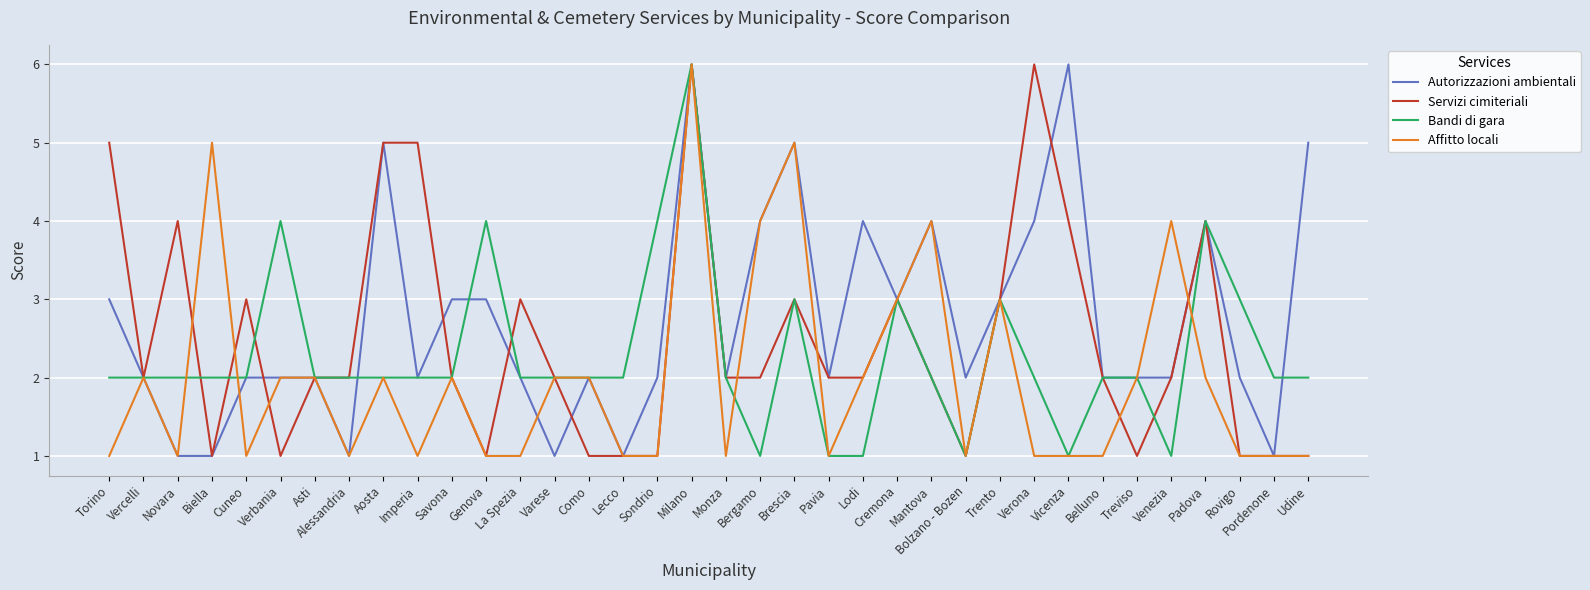

What is the total value across all series at Asti?

8